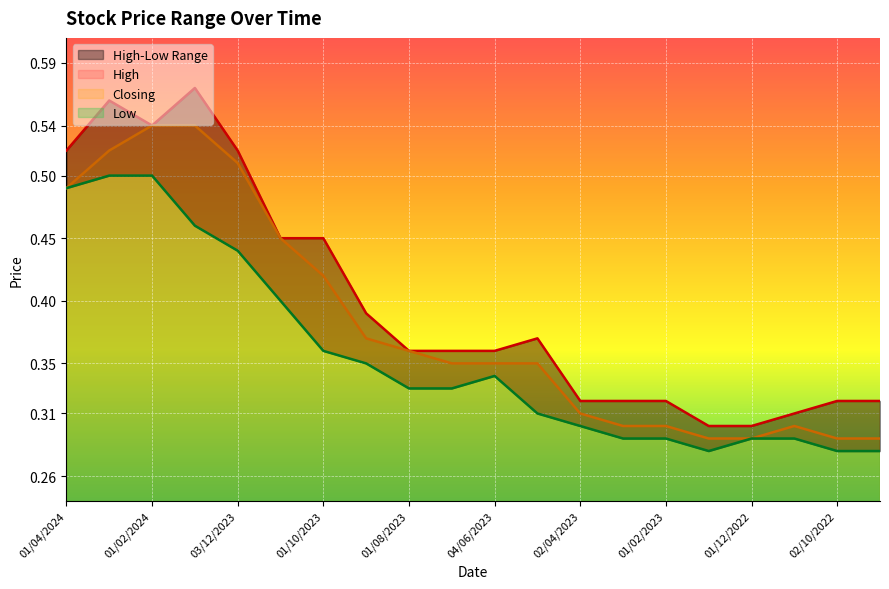

True or false: Closing has more than 1 points higher than both neighbors.

False